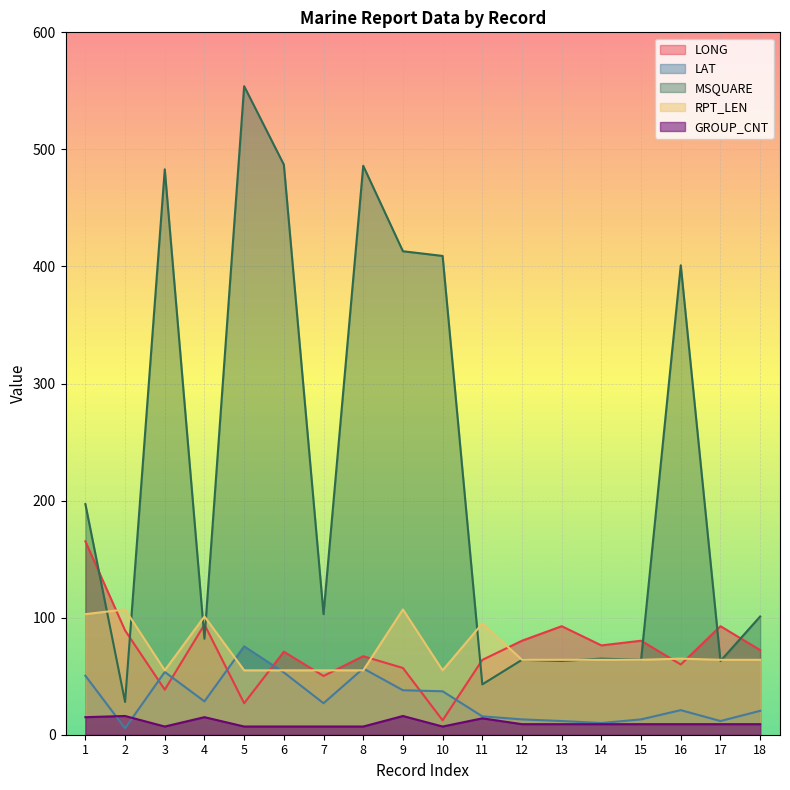

What is the value of the GROUP_CNT point at the 14th from the left?

9.0